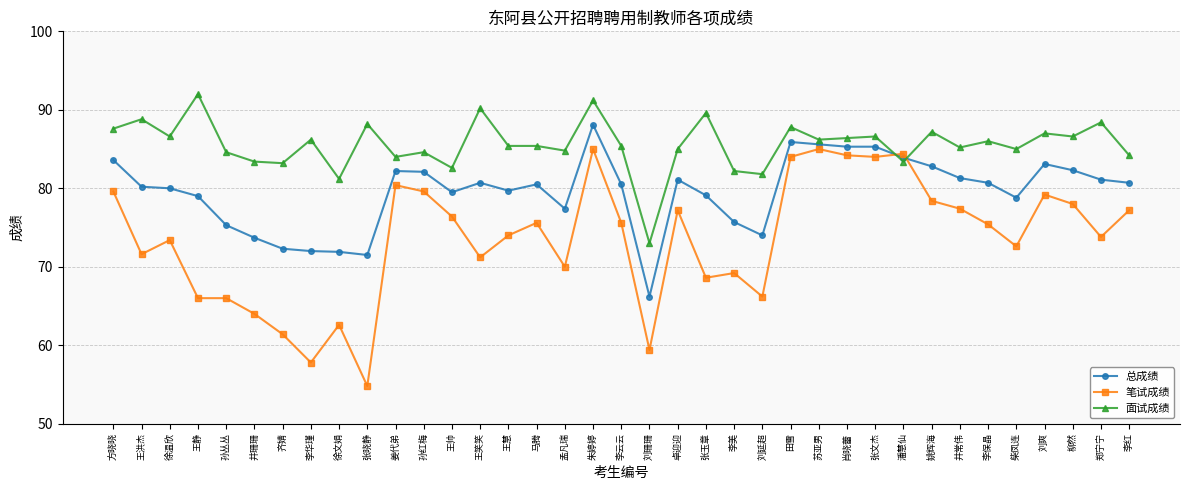

True or false: 总成绩 has more than 0 points higher than both neighbors.

True